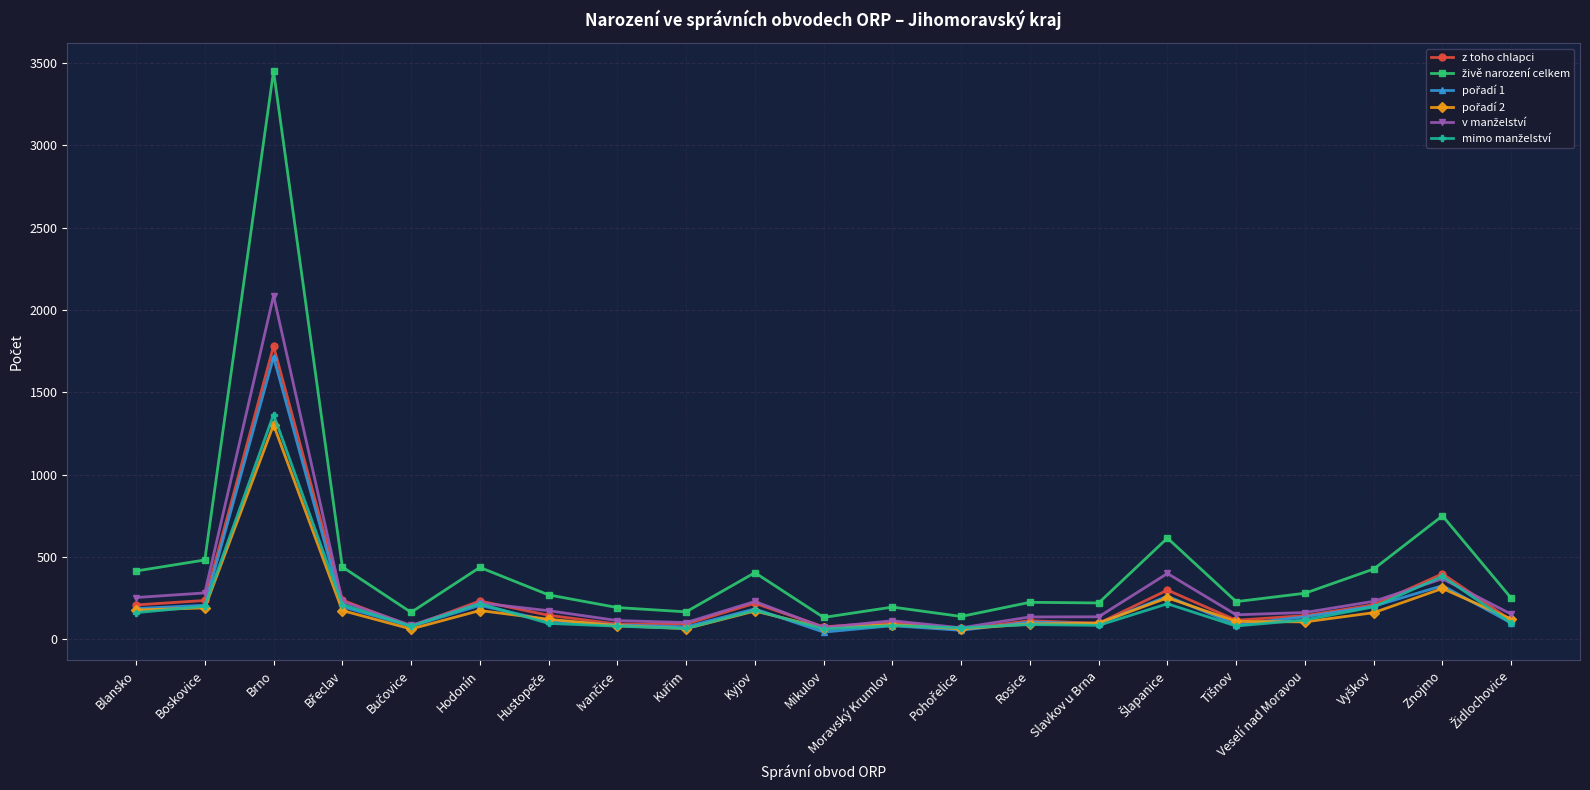

What is the highest value of the z toho chlapci series?

1779